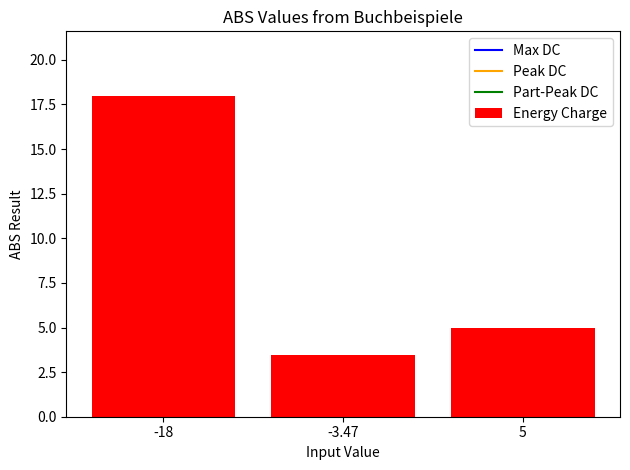

List the labels in order of value, largest first.

-18, 5, -3.47